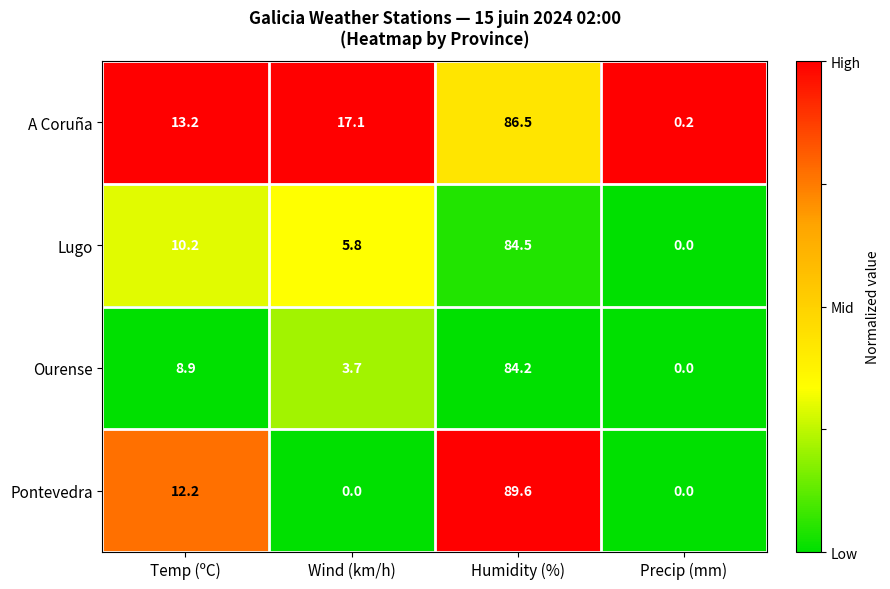

Count the number of data series in this chart.

4